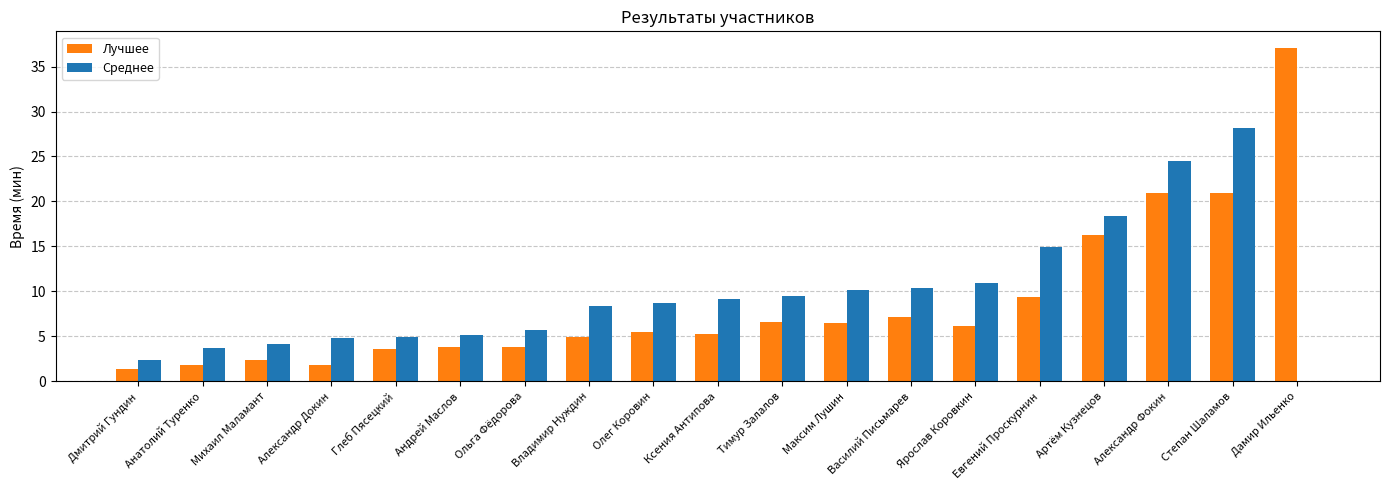

The Лучшее series shows 6.5 at Максим Лушин. True or false?

True